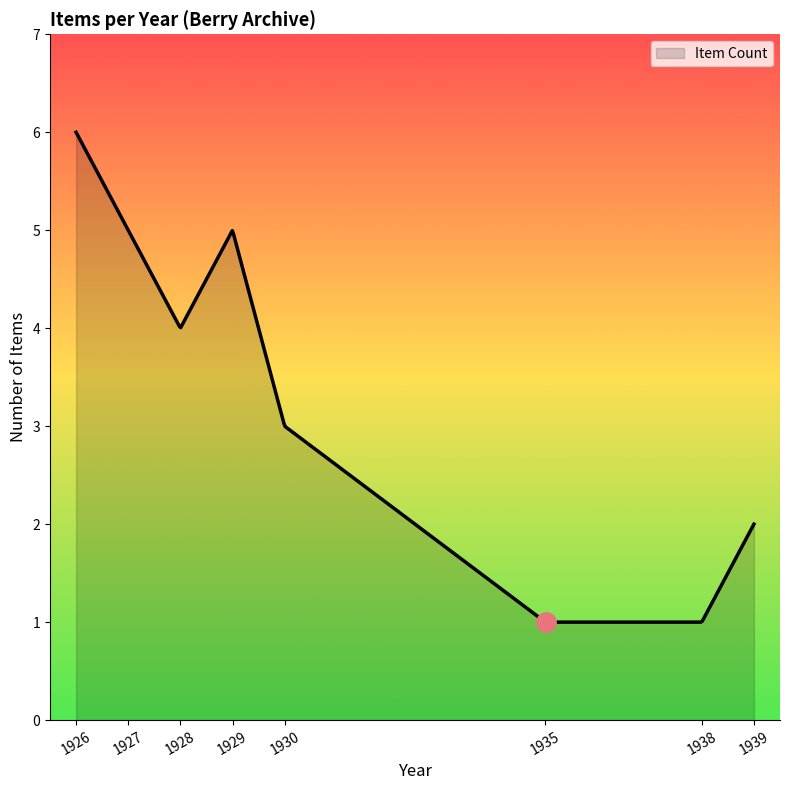

What is the maximum value shown in the chart?

6.0